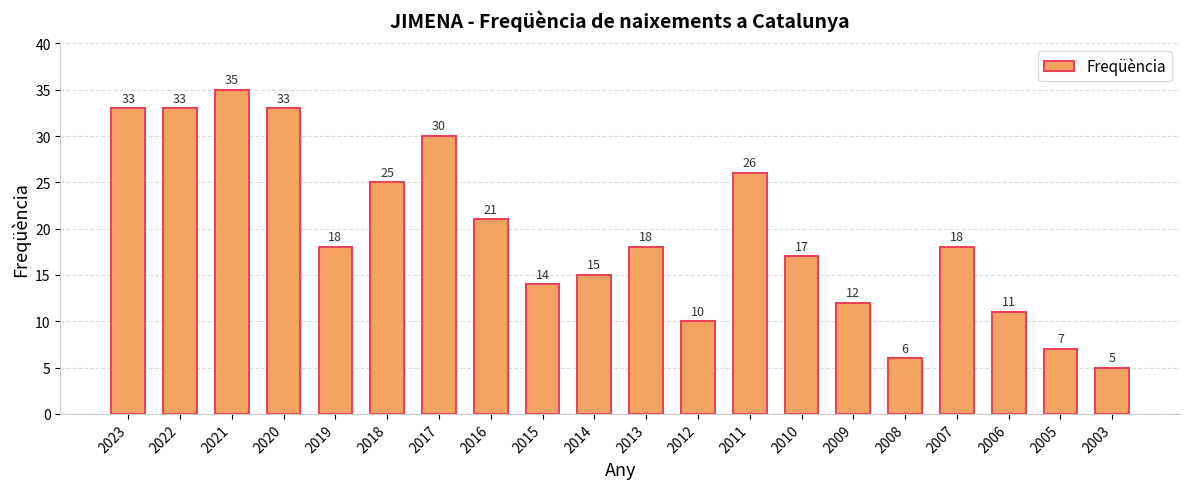

What is the value of the 4th bar from the left?

33